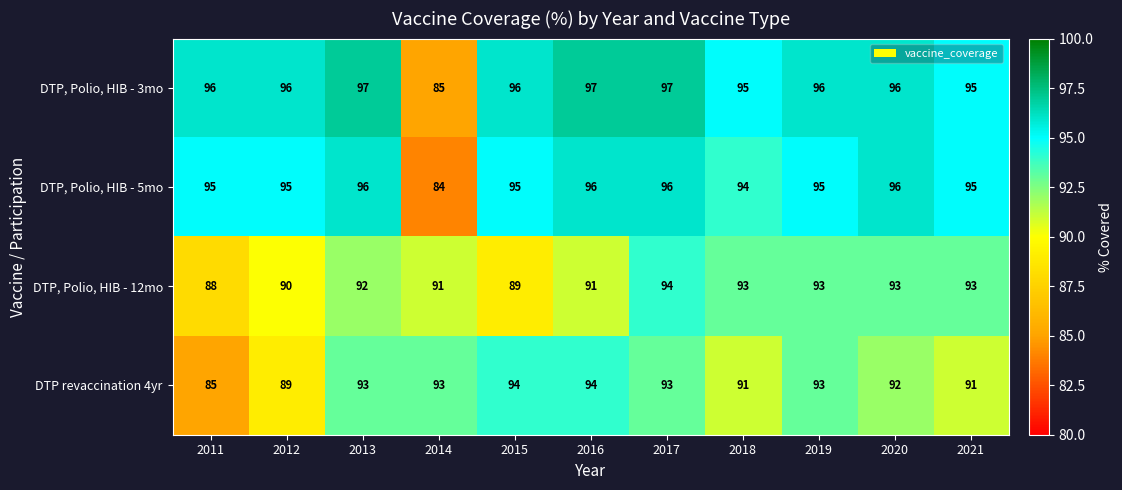

Rank the series at 2011 from lowest to highest value.

DTP revaccination 4yr, DTP, Polio, HIB - 12mo, DTP, Polio, HIB - 5mo, DTP, Polio, HIB - 3mo